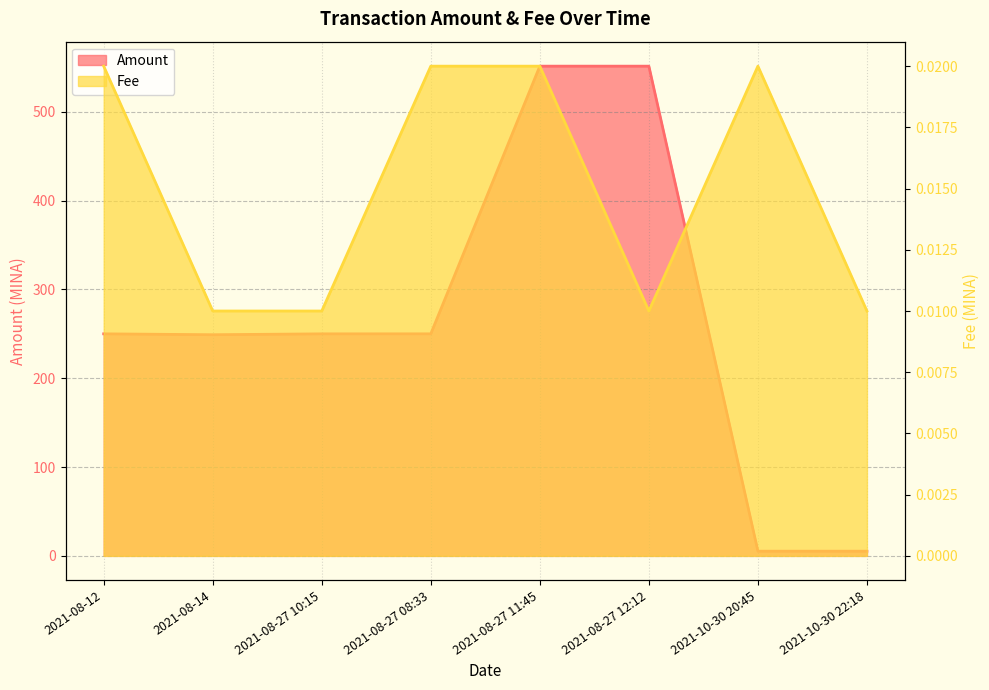

Where is the first local maximum for Amount?

2021-08-27 11:45